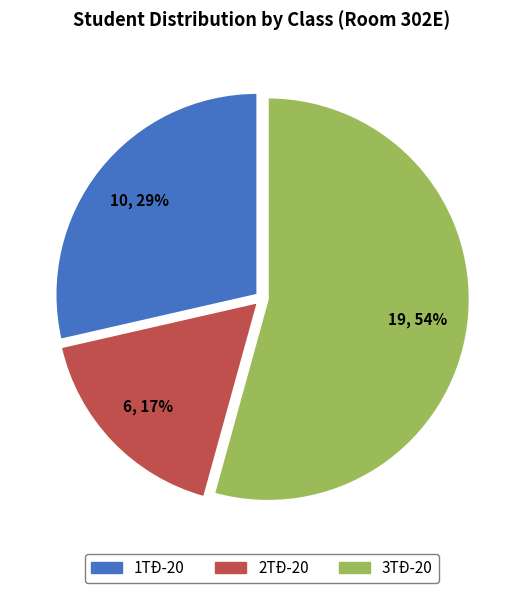

Which category accounts for the majority?

3TĐ-20